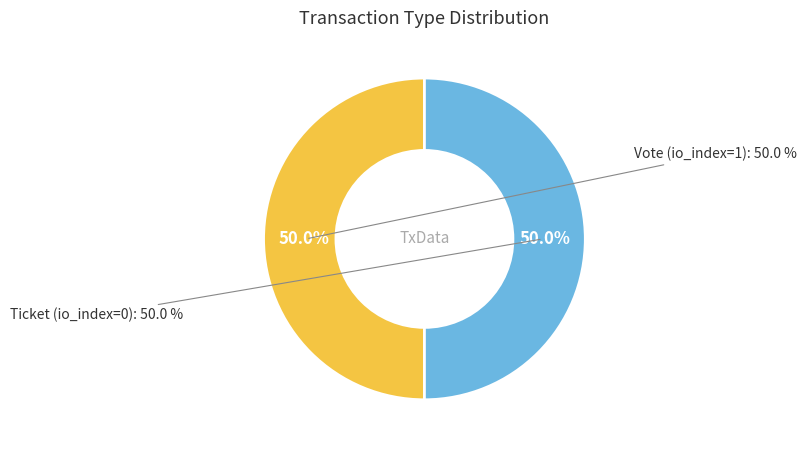

How many segments does this pie chart have?

2